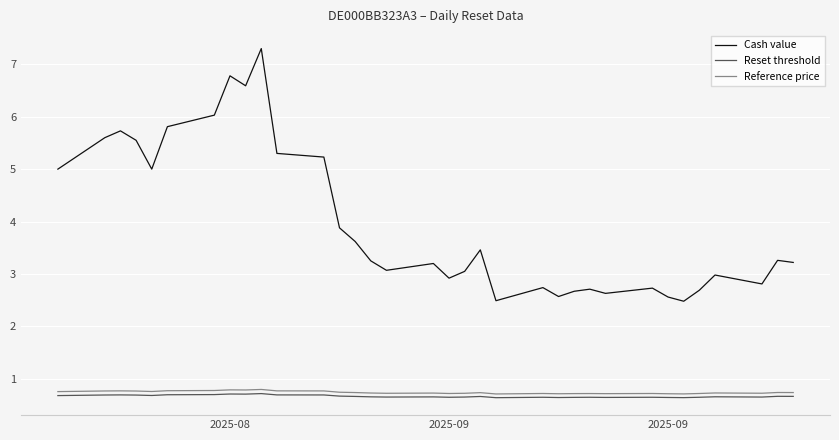

Which series has the largest total across all categories?

Cash value